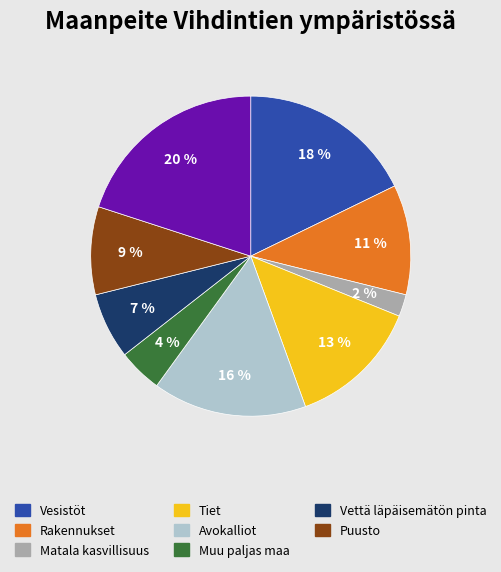

Does any single category account for the majority?

No